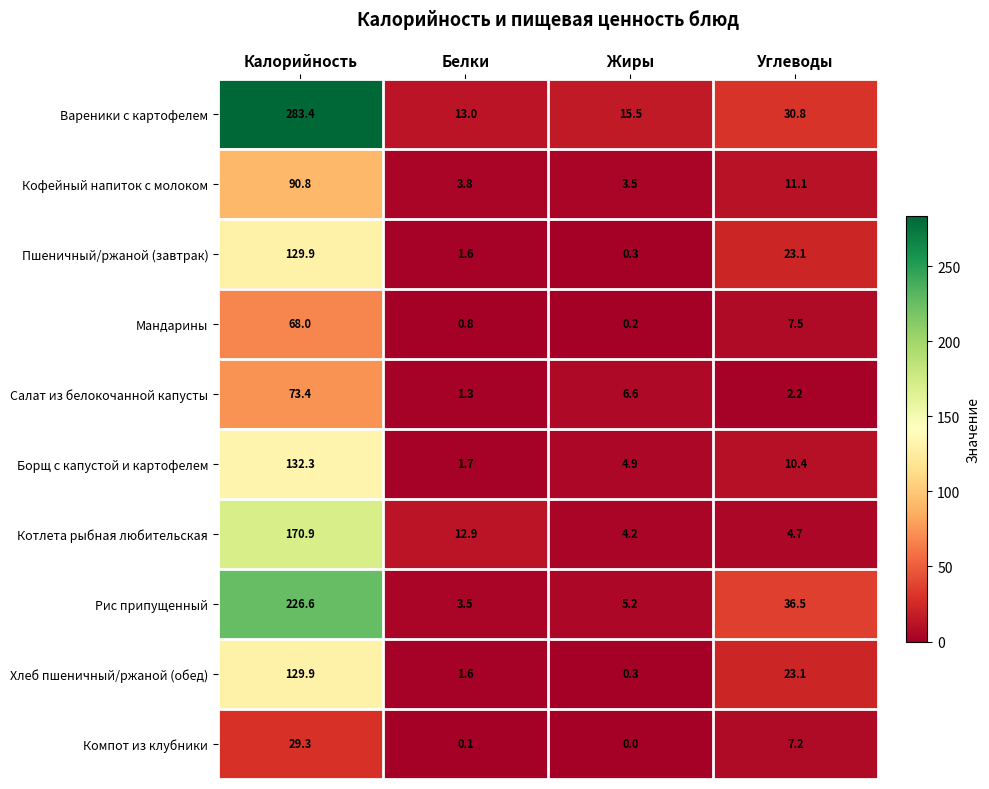

Which series has the largest total across all categories?

Вареники с картофелем